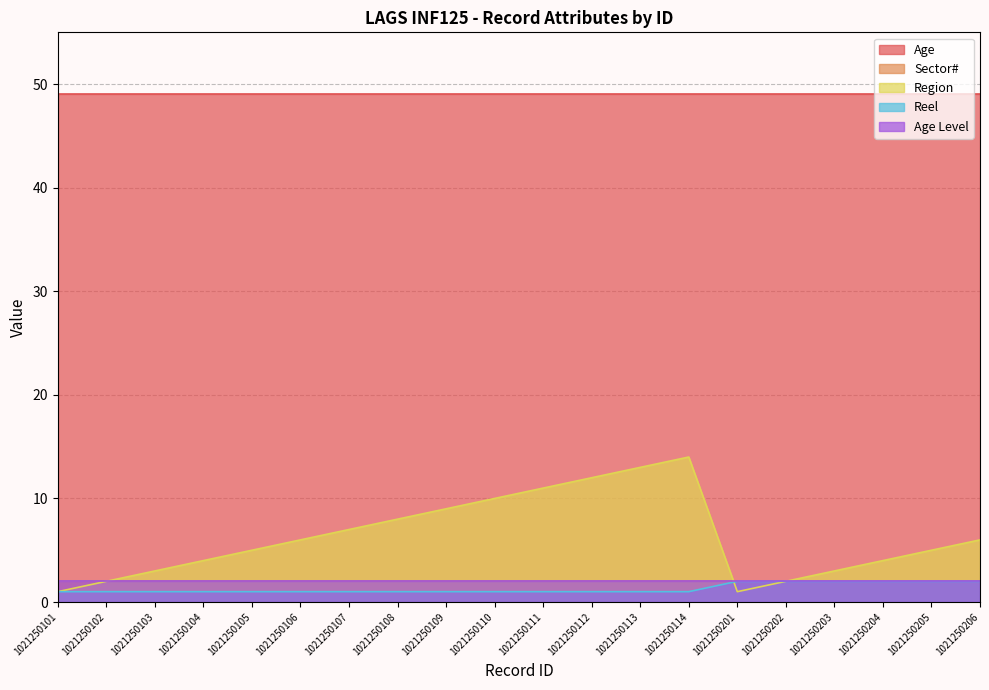

What is the lowest value of the Age Level series?

2